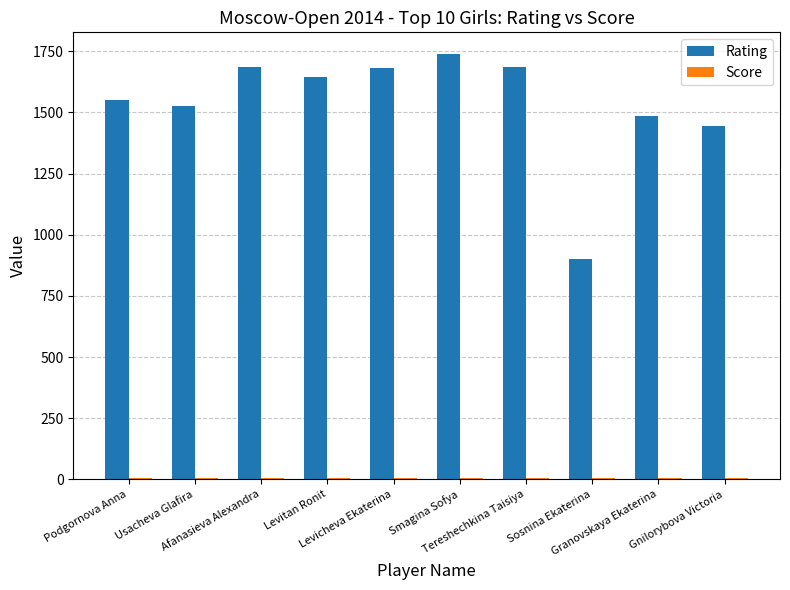

At how many categories does at least one series exceed 659?

10